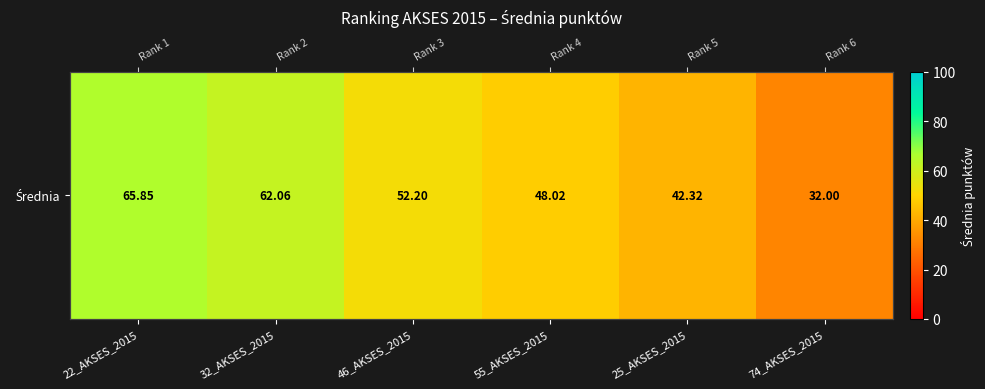

At which label is the value closest to 48?

55_AKSES_2015